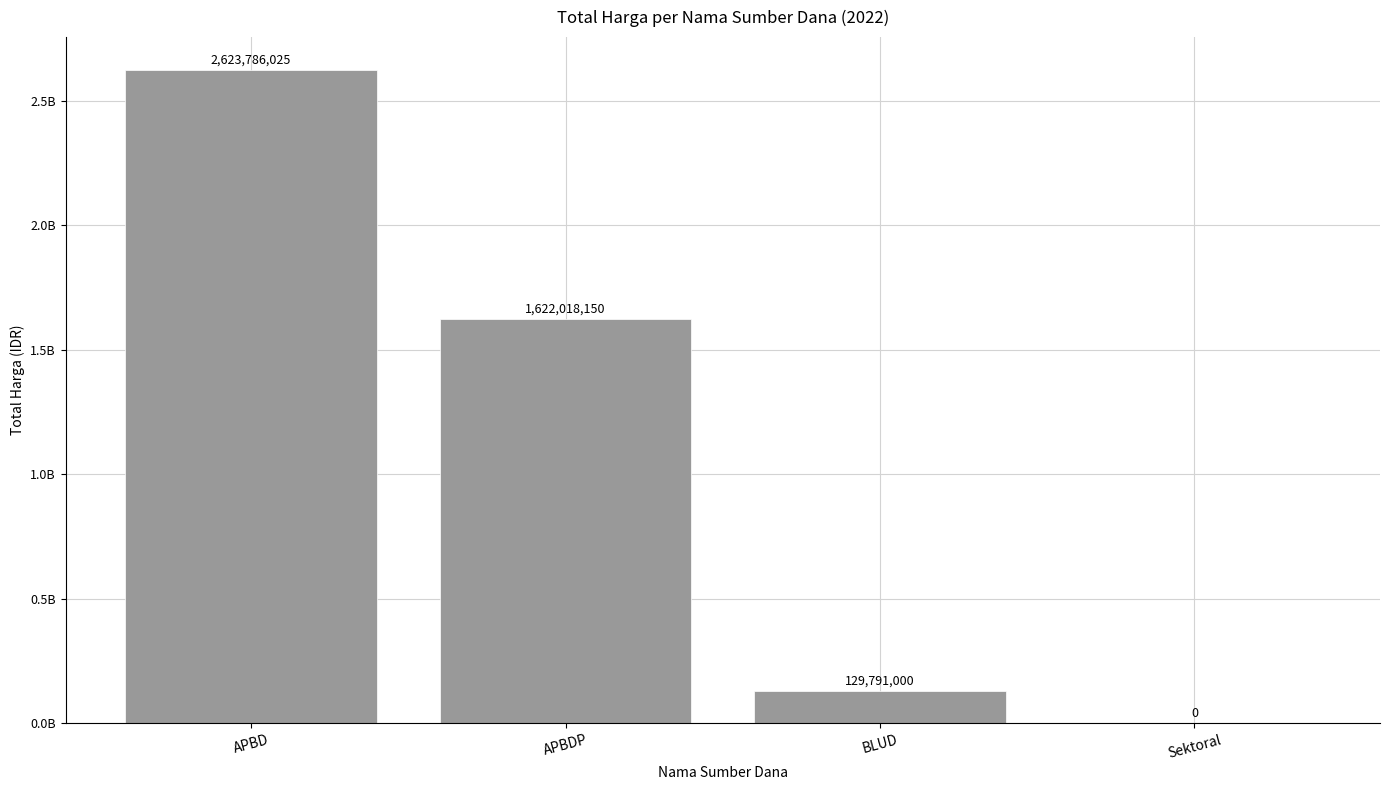

Are the bars horizontal?

No